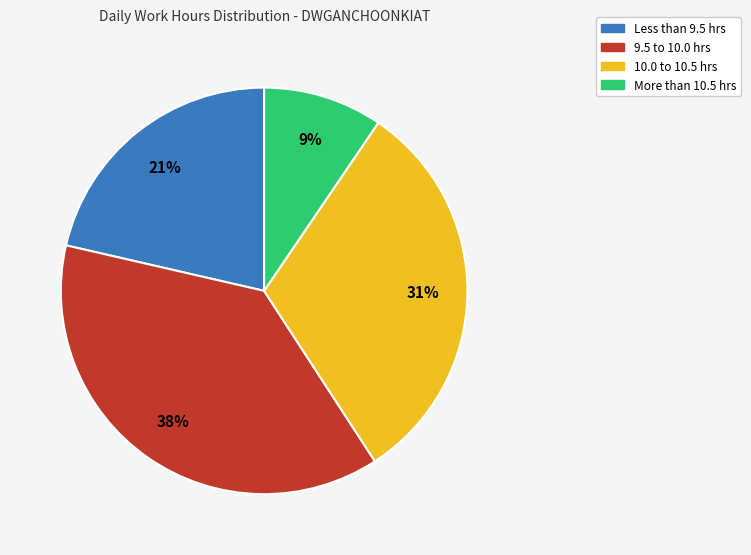

To the nearest percent, what is the average slice percentage?

25%